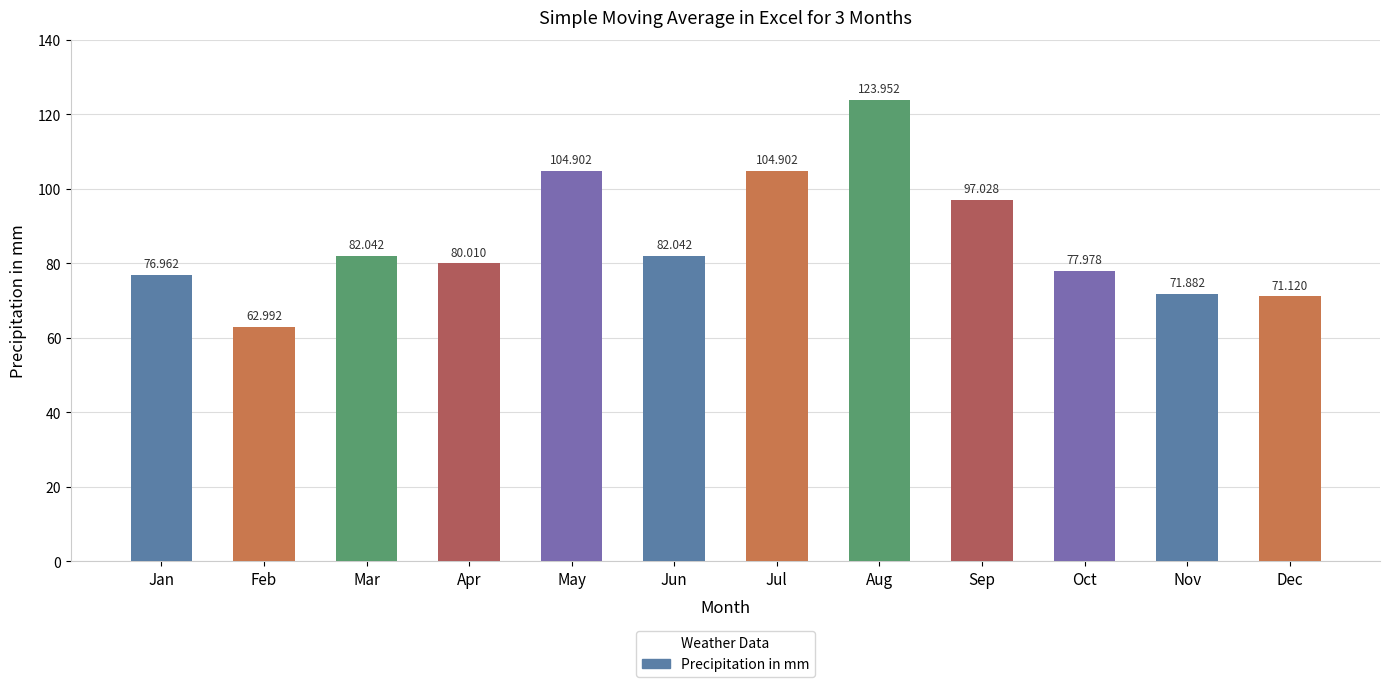

Approximately how many times larger is the value at Feb compared to May?

0.6